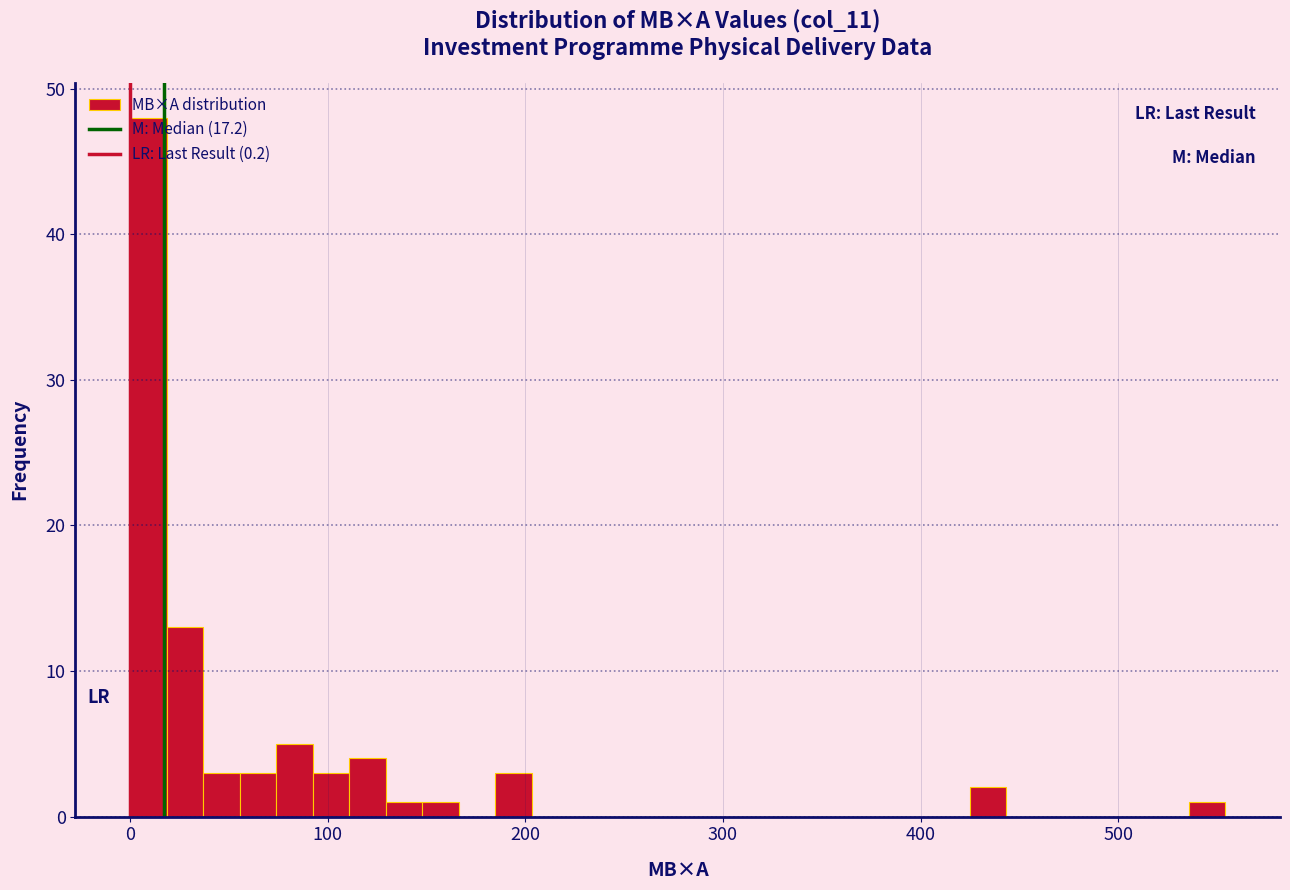

Around what value on the x-axis is the tallest bar? Give the approximate position of its centre, as read against the axis.

10